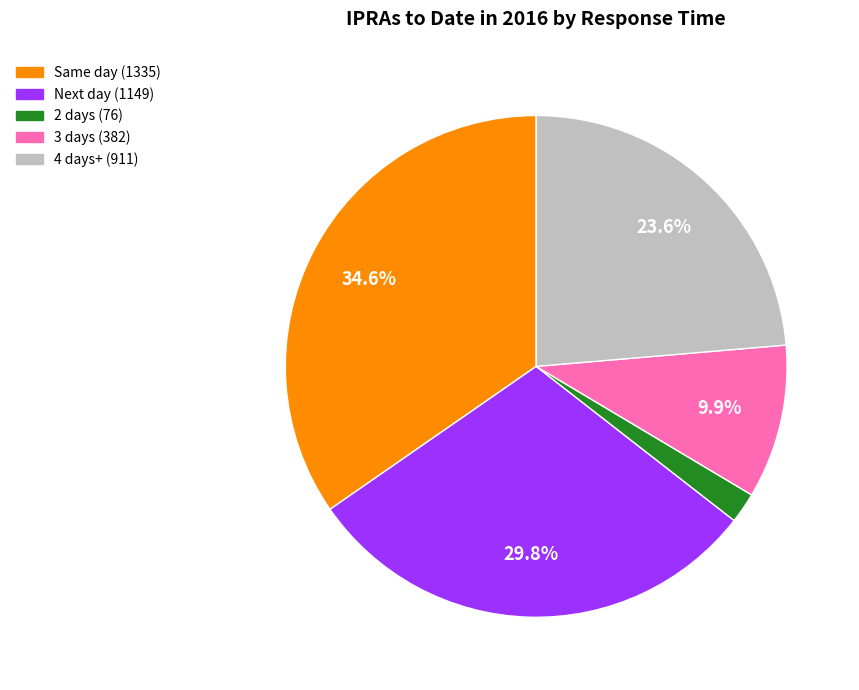

Is there any slice that represents more than half of the pie?

No